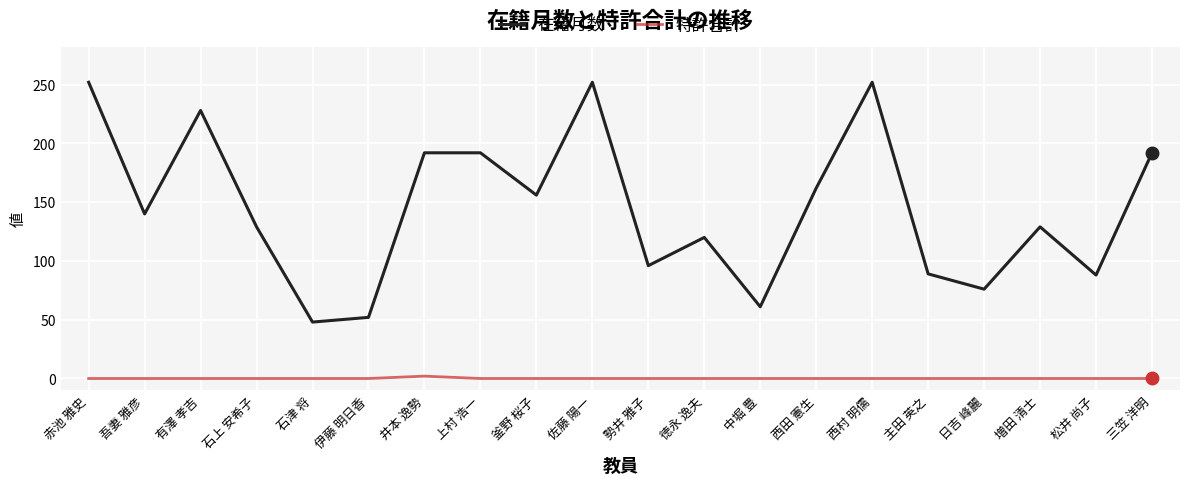

True or false: 特許合計 and 在籍月数 intersect in this chart.

False